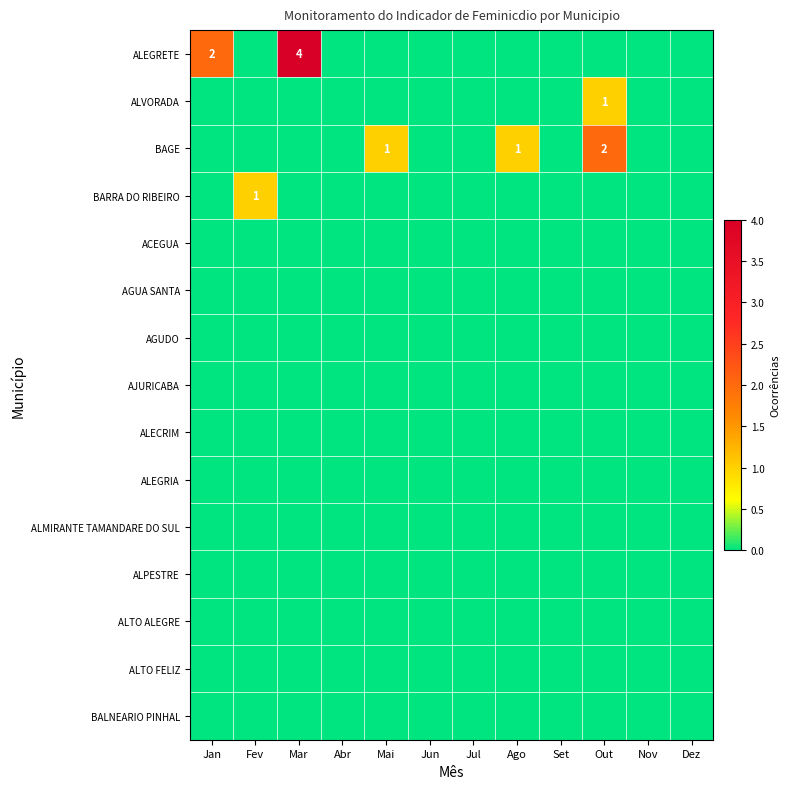

How many series are shown in this chart?

15